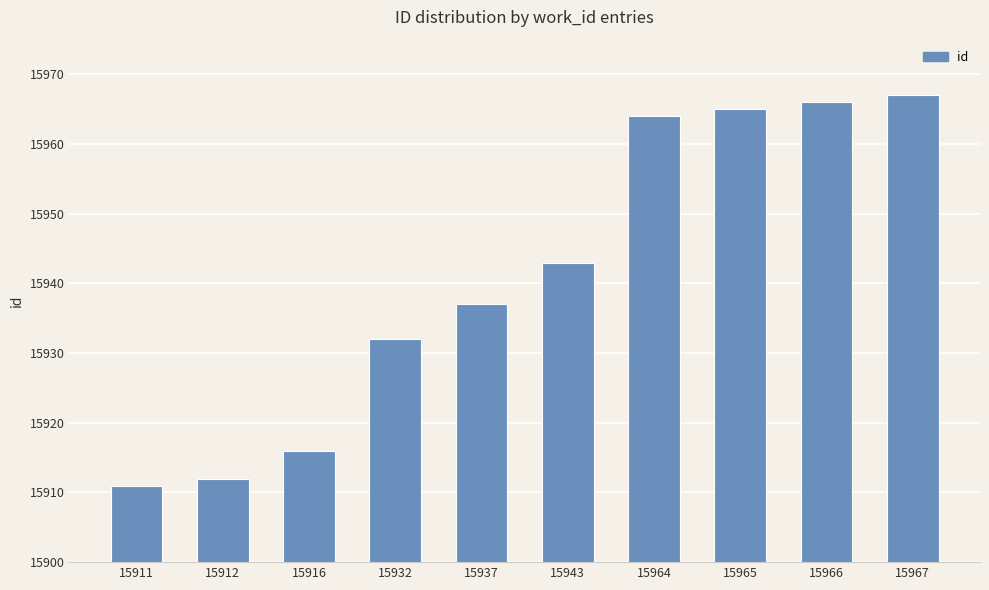

True or false: the data shows 4568 at 15916.

False